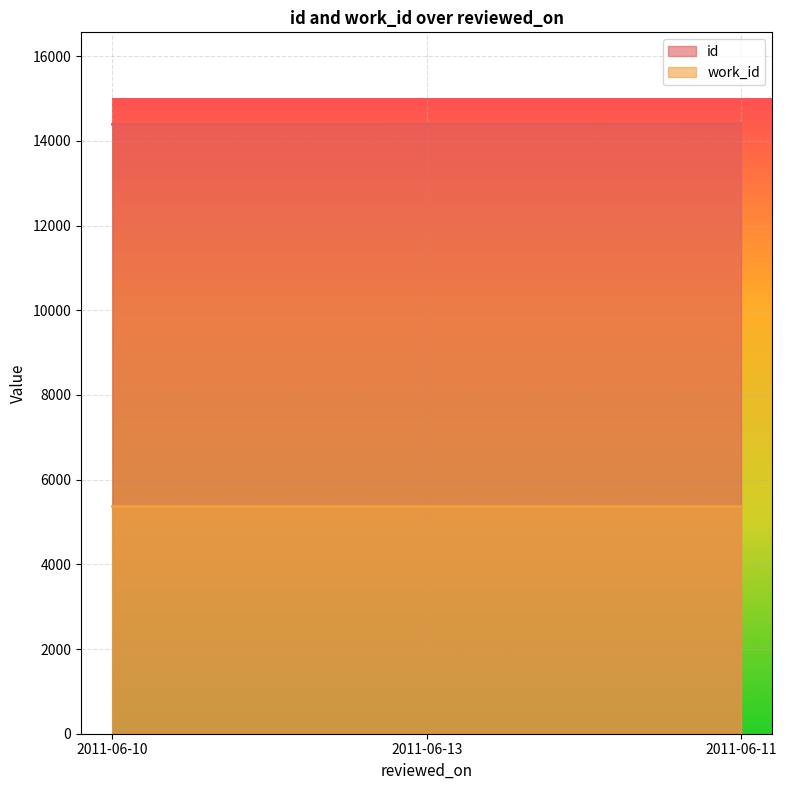

Does the chart display data point markers on the line(s)?

No